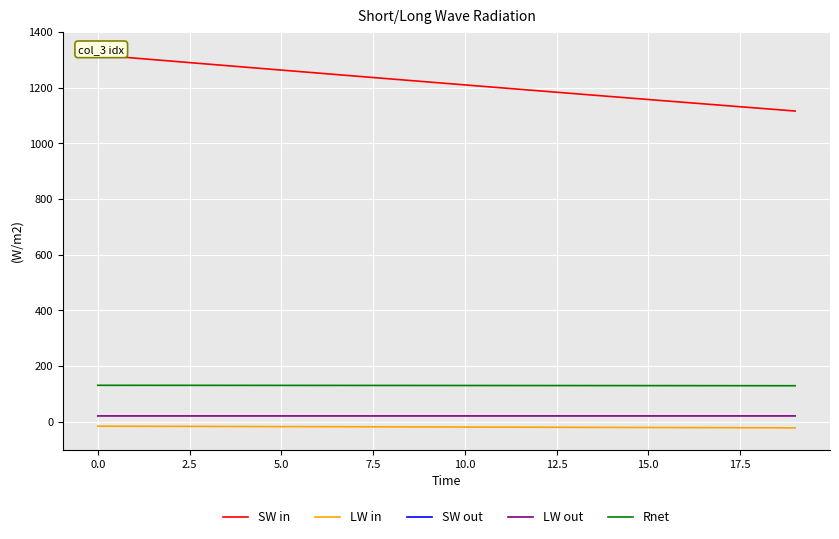

Which series has the largest total across all categories?

SW in